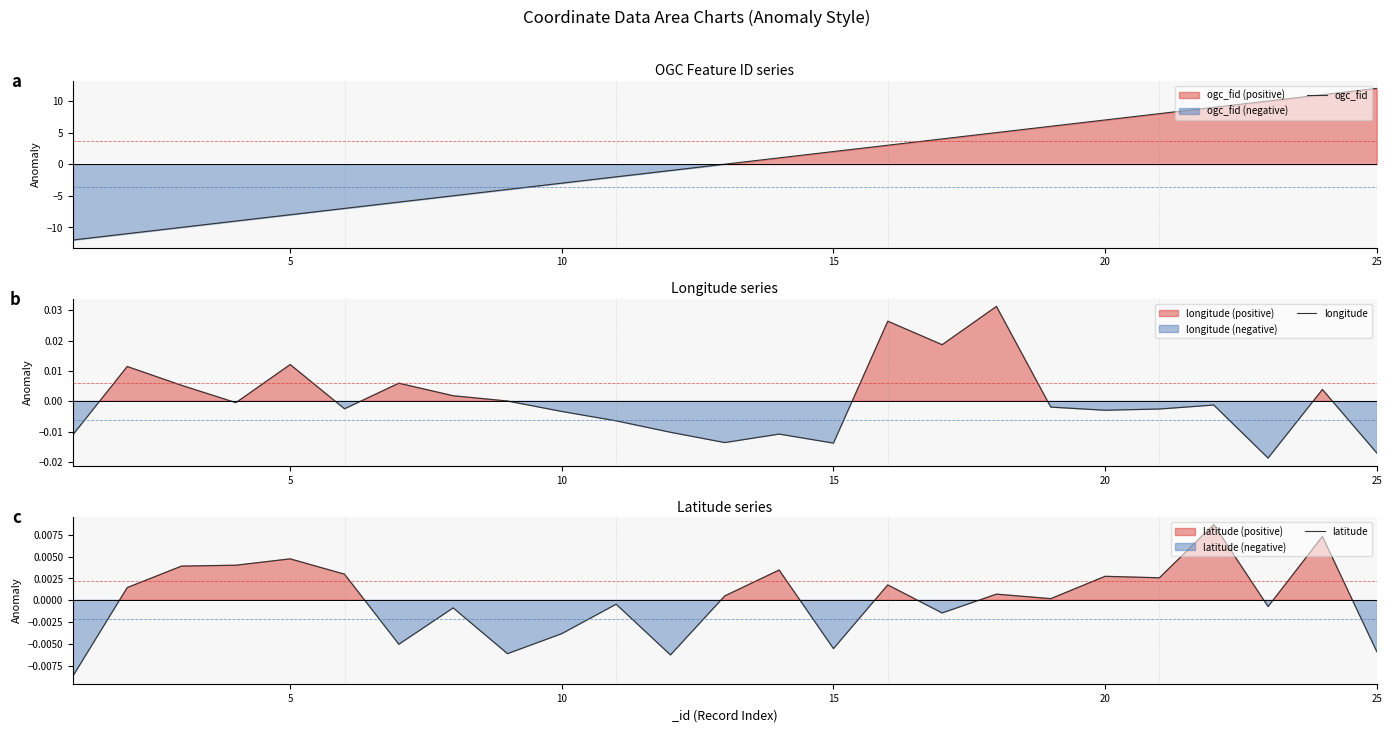

The ogc_fid series shows -8 at 5. True or false?

True